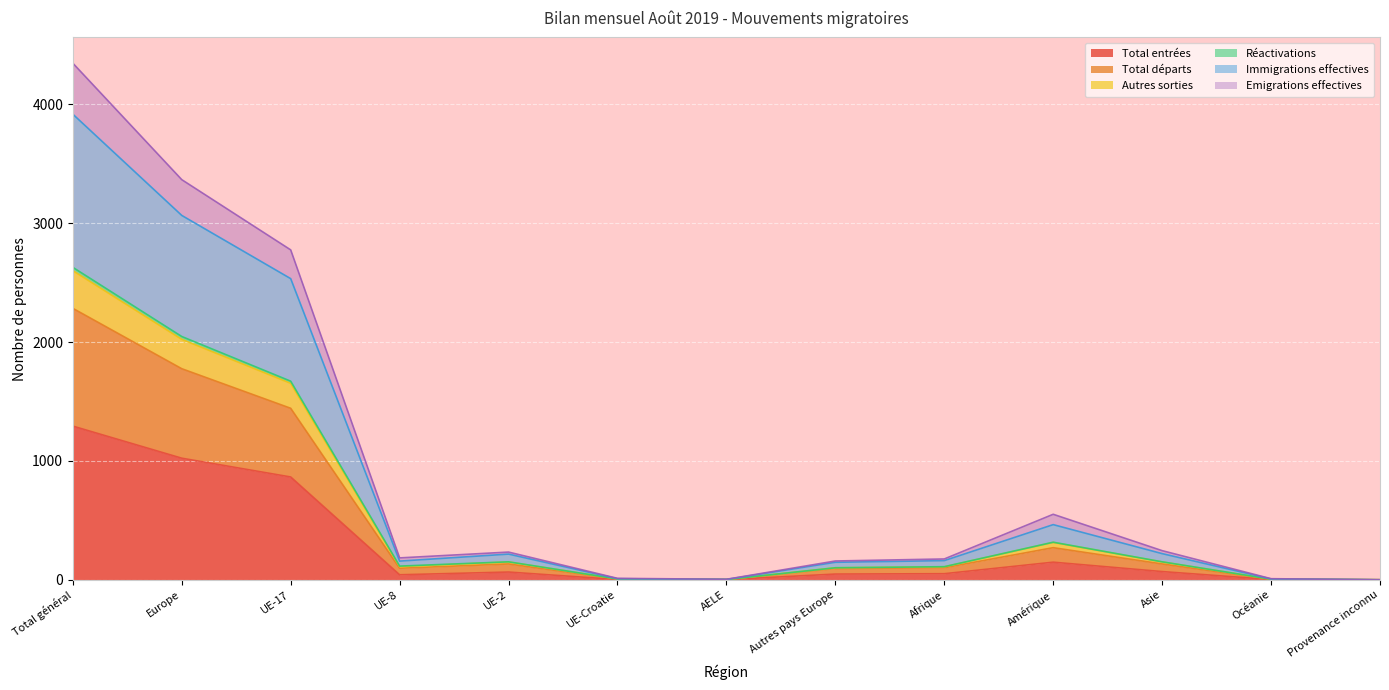

At which category does Immigrations effectives reach its first local peak?

UE-2